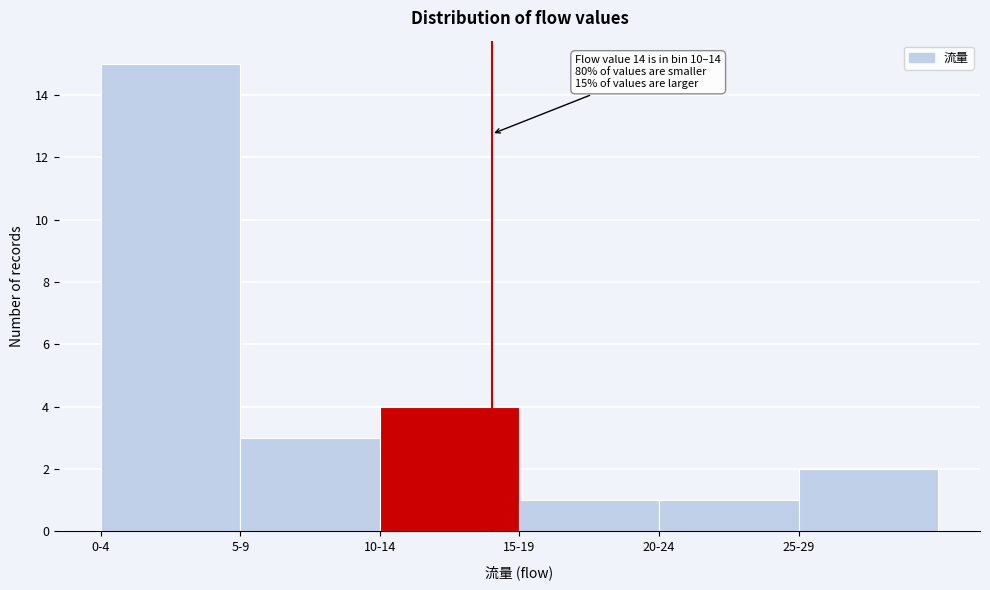

Reading right to left, what are all the values shown in this chart?

2	1	1	4	3	15